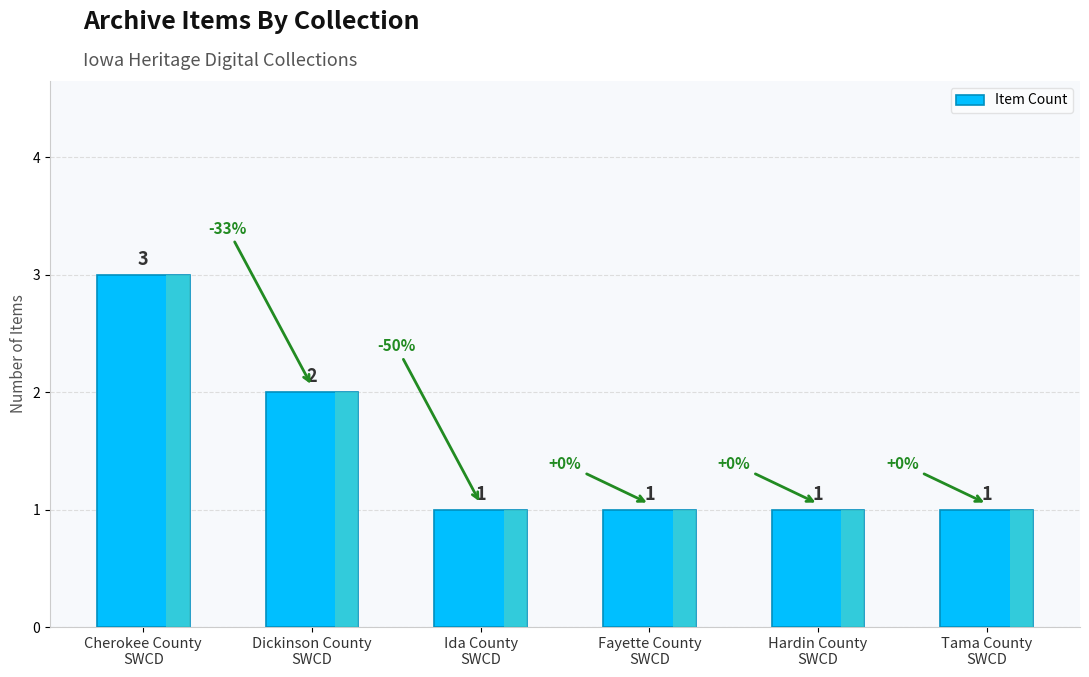

Reading right to left, what are all the values shown in this chart?

1	1	1	1	2	3